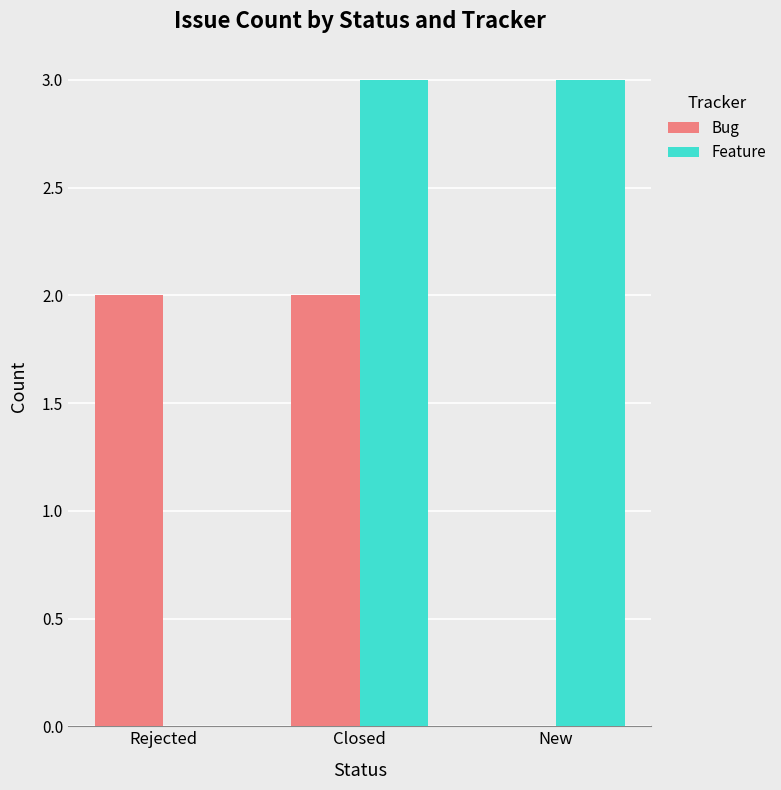

Count the number of data series in this chart.

2